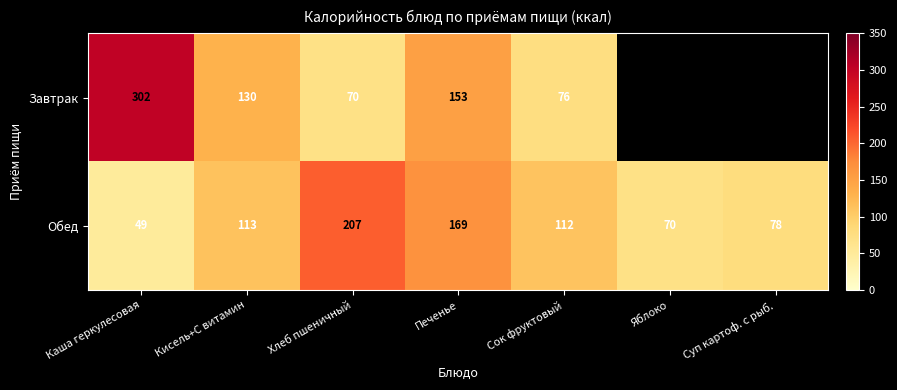

At which category is the sum across all series the highest?

Каша геркулесовая